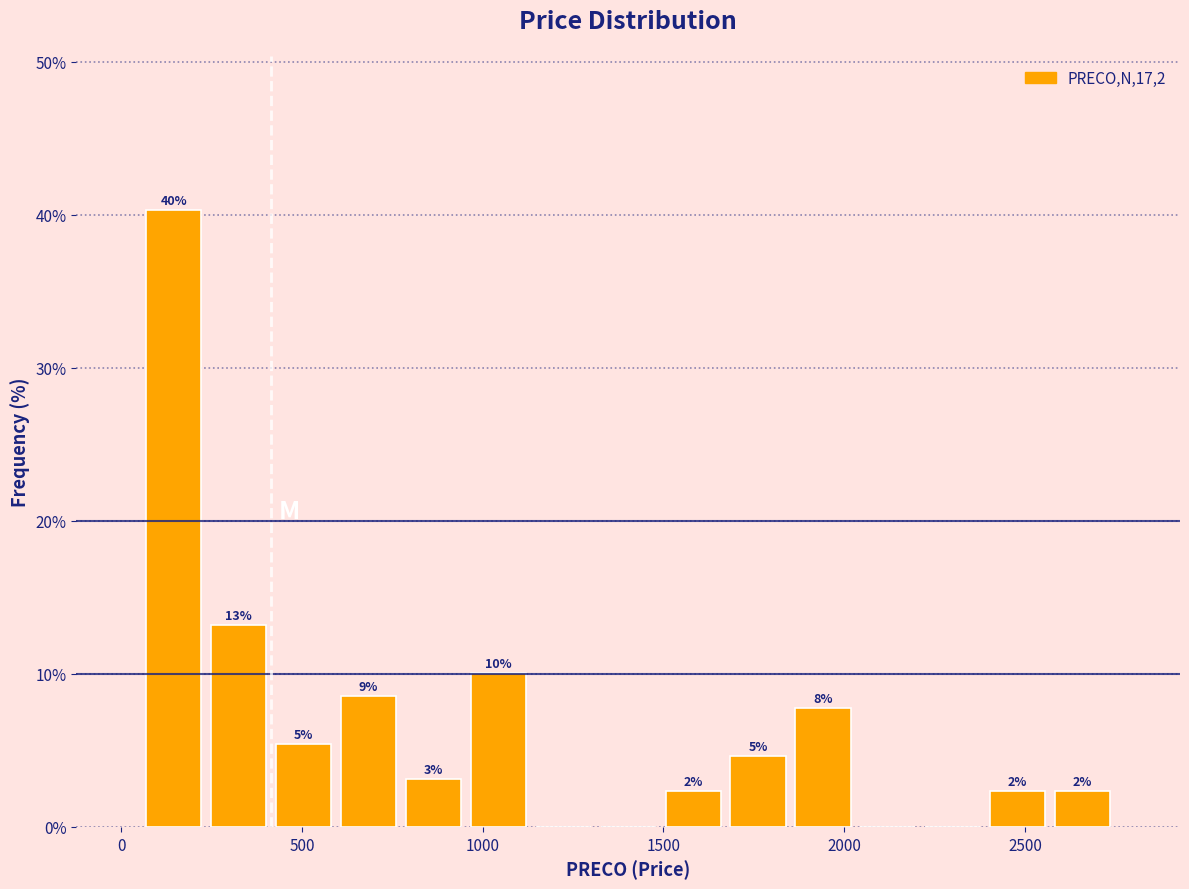

Read against the x-axis, roughly where is the centre of the tallest bar?

150